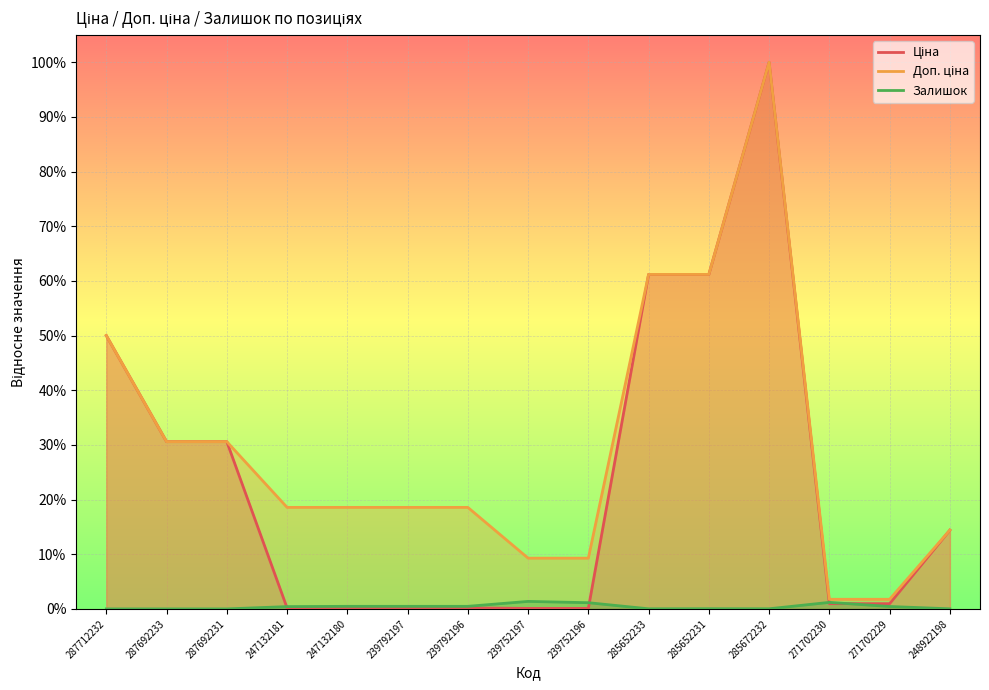

What are all the series names shown in the legend?

Ціна, Доп. ціна, Залишок